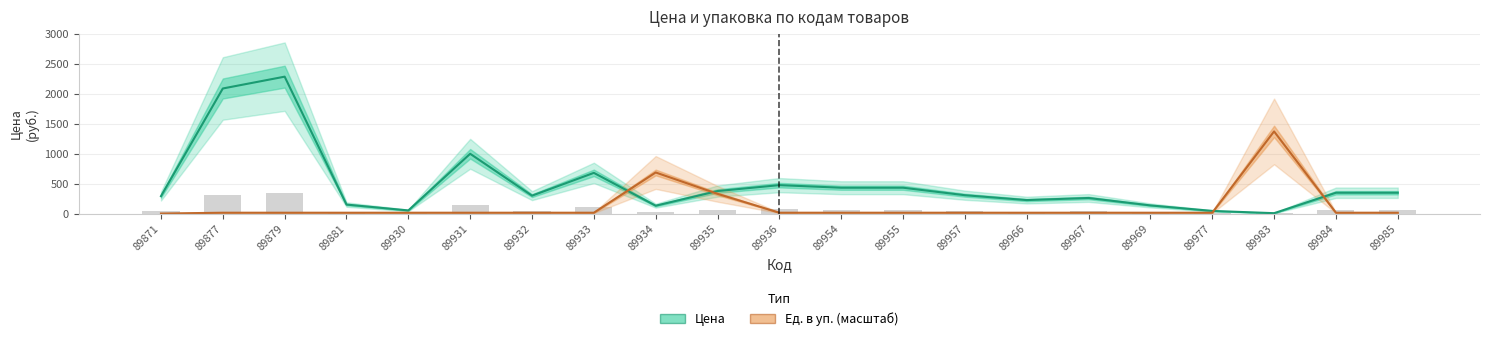

Reading right to left, transcribe all the data shown in this chart.

Цена: 89985=347.8	89984=347.8	89983=6.0	89977=43.8	89969=136.0	89967=260.0	89966=225.0	89957=306.4	89955=431.7	89954=431.7	89936=474.9	89935=375.9	89934=131.2	89933=680.0	89932=299.0	89931=999.0	89930=51.8	89881=150.0	89879=2288.2	89877=2090.4	89871=290.6
Ед. в уп. (масштаб): 89985=13.7	89984=13.7	89983=1372.9	89977=13.7	89969=13.7	89967=13.7	89966=13.7	89957=13.7	89955=13.7	89954=13.7	89936=13.7	89935=329.5	89934=686.5	89933=13.7	89932=13.7	89931=13.7	89930=13.7	89881=13.7	89879=13.7	89877=13.7	89871=0.0